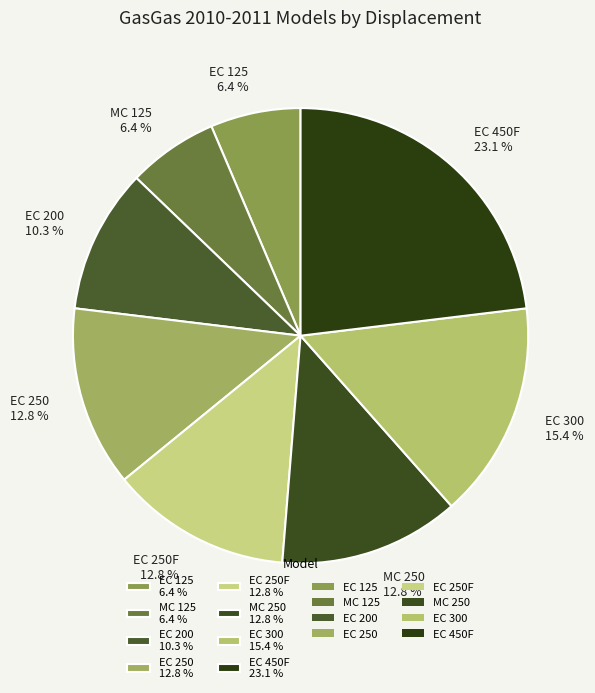

Which category has the biggest portion of the pie?

EC 450F 23.1 %